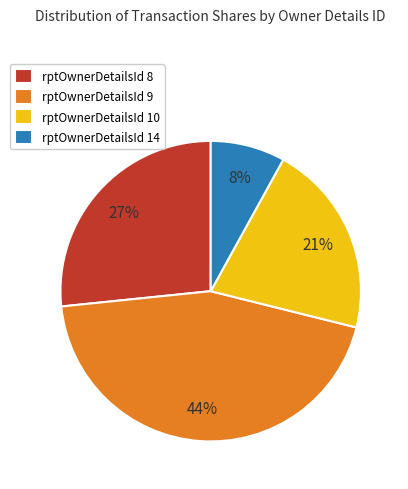

True or false: rptOwnerDetailsId 8 accounts for 37% of the total.

False